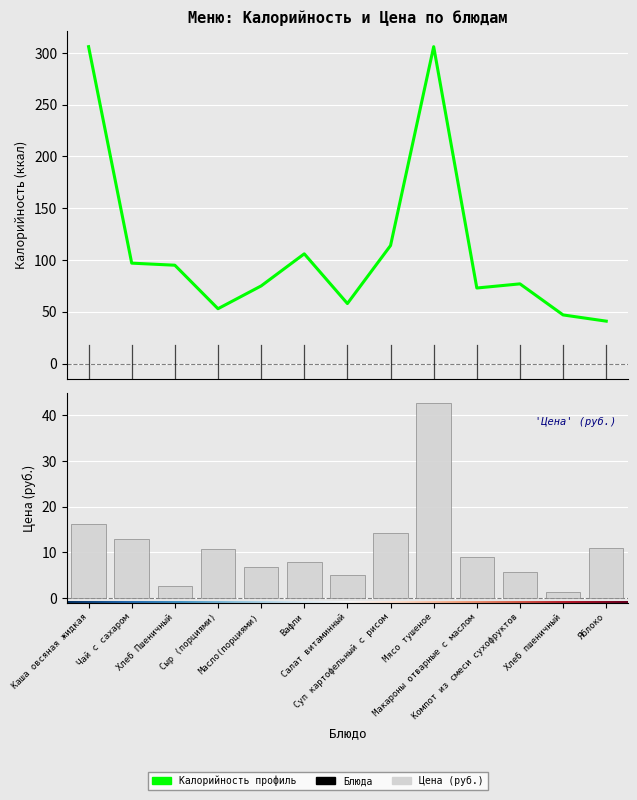

List the series in order of their peak value, lowest first.

Цена, Калорийность